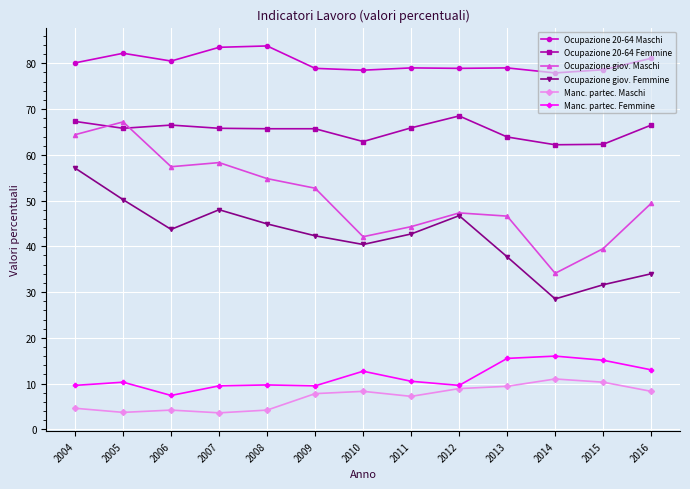

What are all the series names shown in the legend?

Ocupazione 20-64 Maschi, Ocupazione 20-64 Femmine, Ocupazione giov. Maschi, Ocupazione giov. Femmine, Manc. partec. Maschi, Manc. partec. Femmine